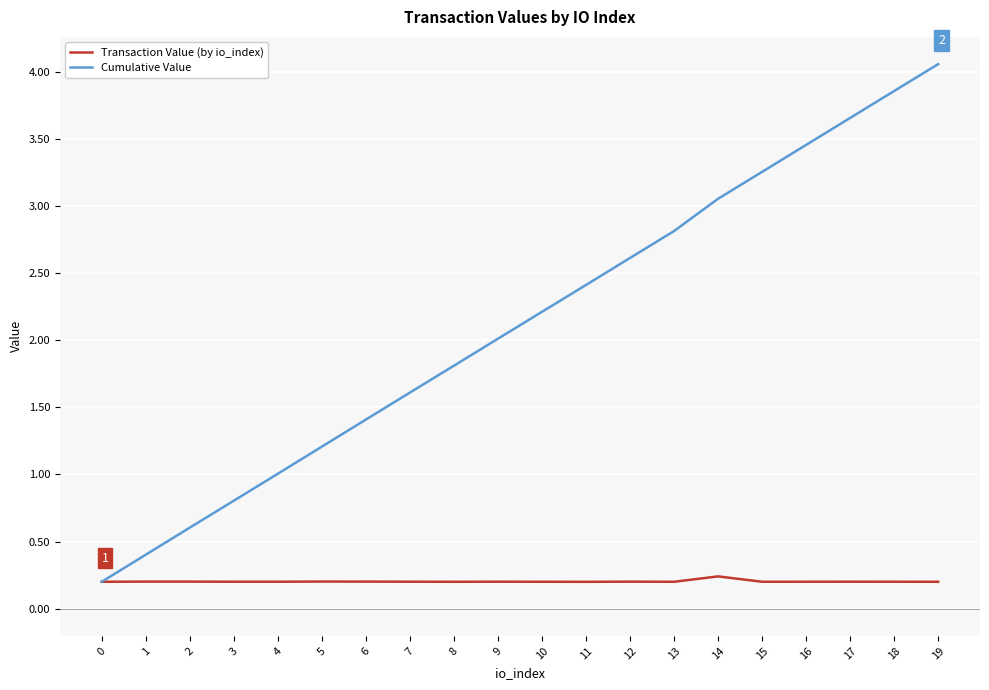

At which label does Transaction Value (by io_index) reach its peak?

14